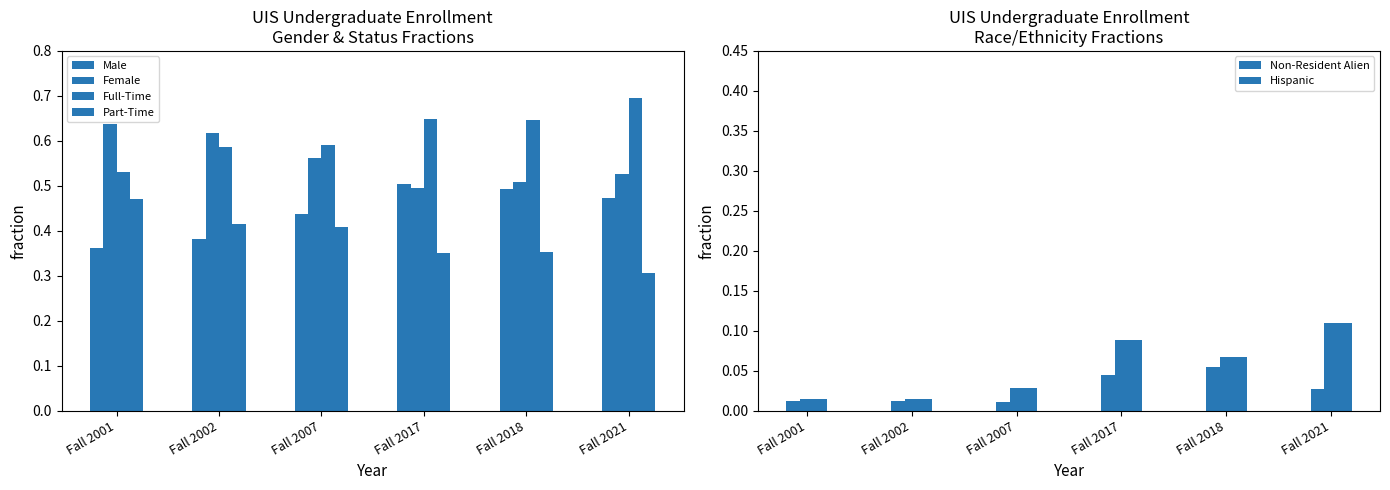

Reading right to left, list all the values displayed in this chart.

Male: 0.5	0.5	0.5	0.4	0.4	0.4
Female: 0.5	0.5	0.5	0.6	0.6	0.6
Full-Time: 0.7	0.6	0.6	0.6	0.6	0.5
Part-Time: 0.3	0.4	0.4	0.4	0.4	0.5
Non-Resident Alien: 0.0	0.1	0.0	0.0	0.0	0.0
Hispanic: 0.1	0.1	0.1	0.0	0.0	0.0